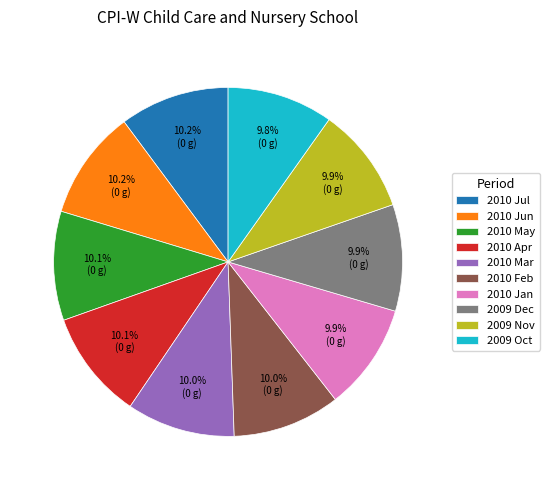

The 2010 May slice represents 1% of the pie. True or false?

False